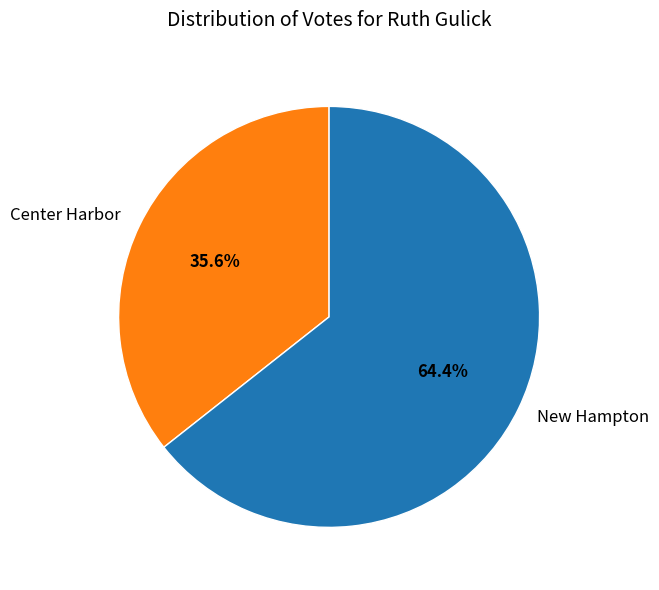

To the nearest percent, what percentage of the pie is New Hampton?

64%